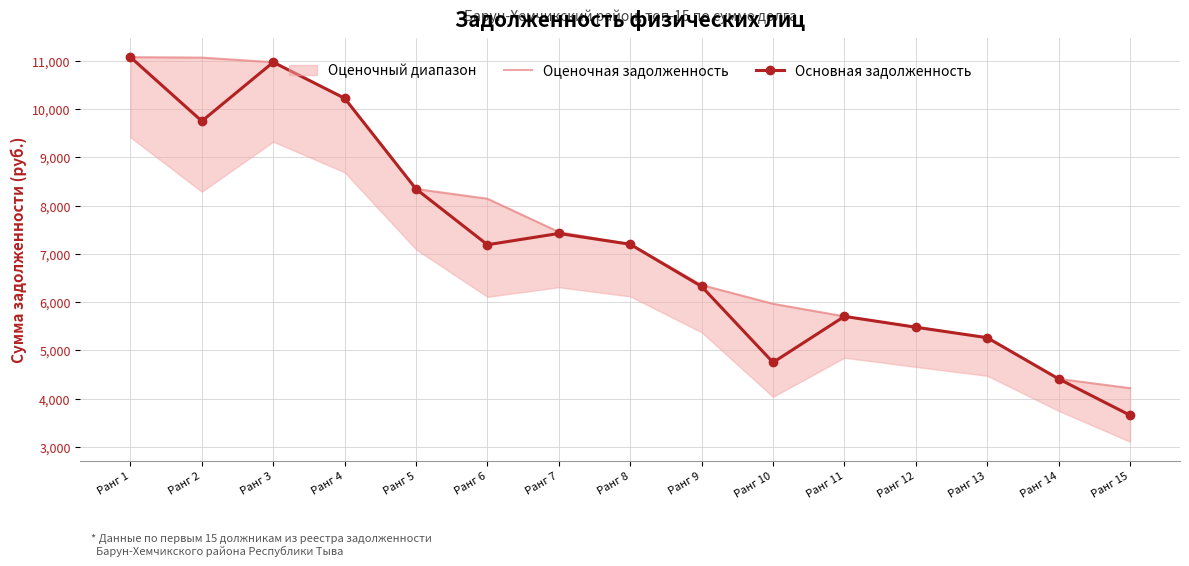

What is the difference between the maximum and second lowest values in the Оценочная задолженность series?

6666.0